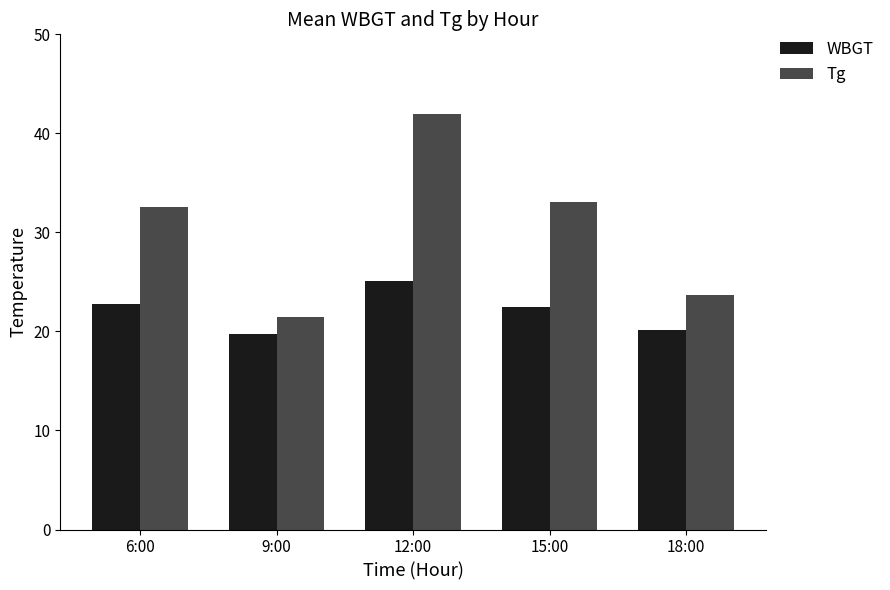

At which label does WBGT first exceed 22?

6:00